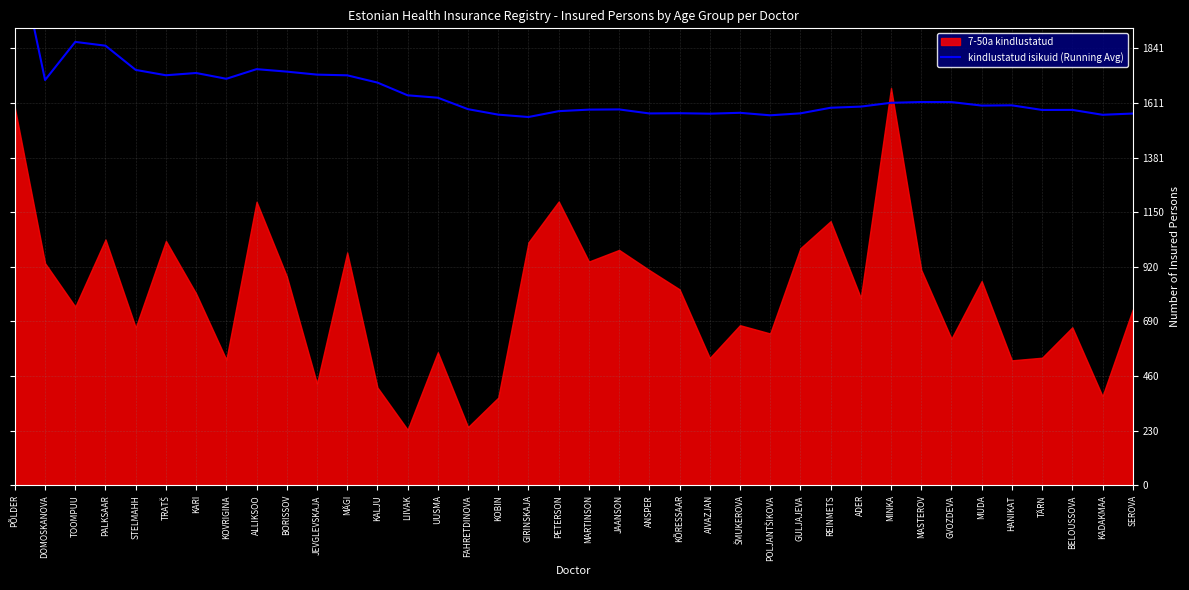

Approximately how many times larger is the value at GULJAJEVA compared to ALLIKSOO?

0.9